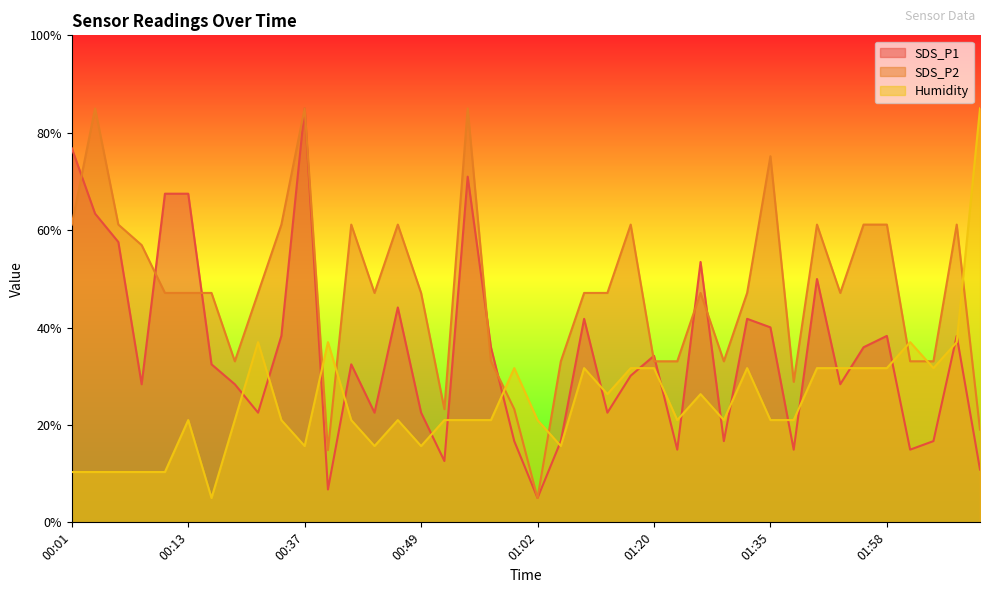

What is the maximum value for Humidity?

85.0